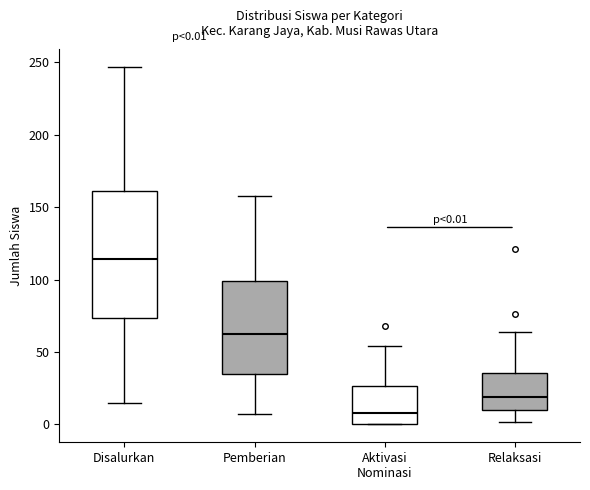

Which box has the lowest median line?

Aktivasi Nominasi